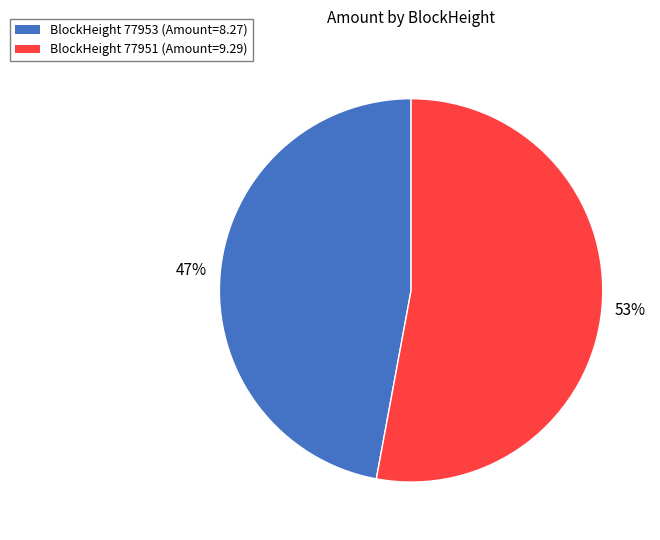

Does any single category account for the majority?

Yes